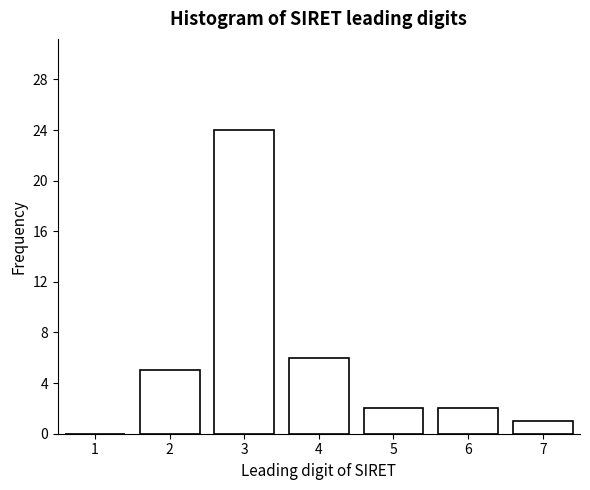

Reading right to left, what are all the values shown in this chart?

7=1	6=2	5=2	4=6	3=24	2=5	1=0